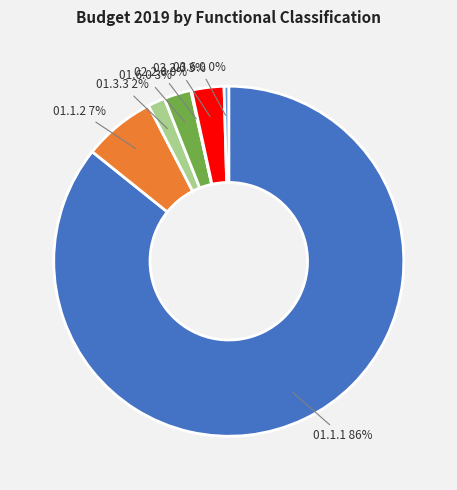

Between 03.6.0 and 01.1.2, which is larger?

01.1.2